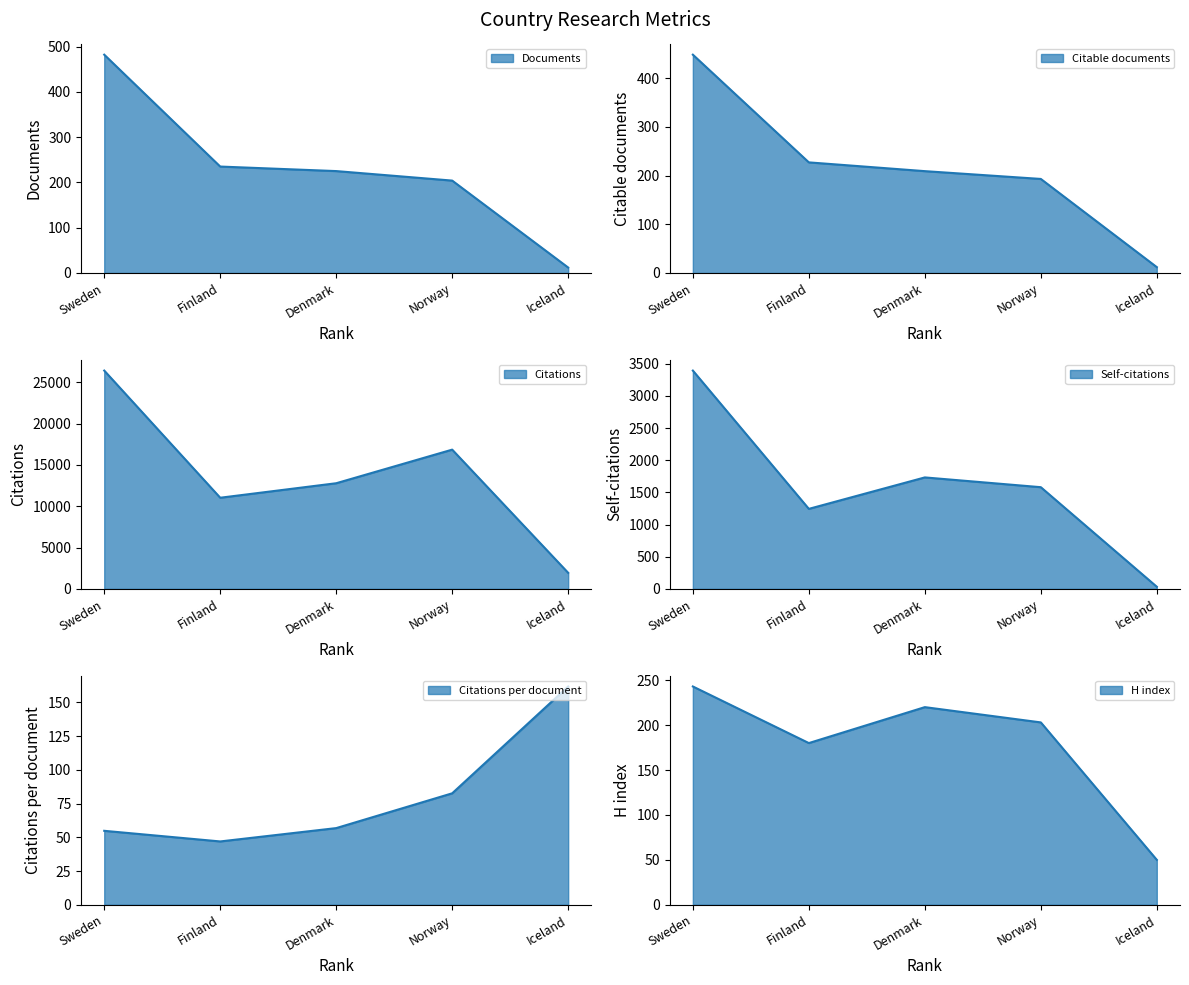

What is the maximum value for Documents?

482.0